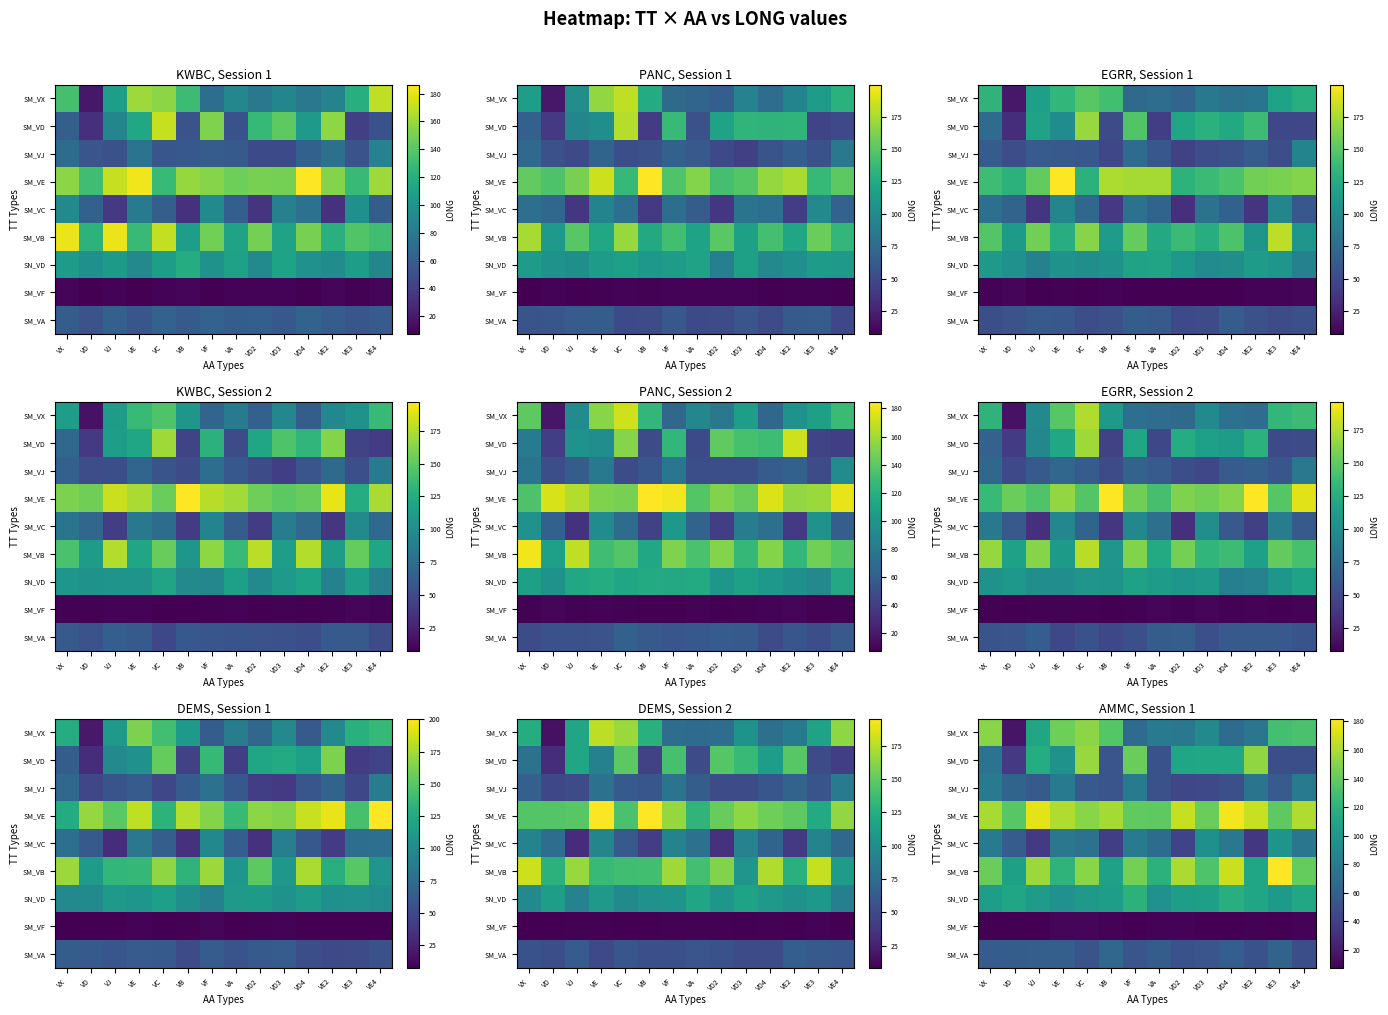

Is it true that SM_VE equals 45.1 at VB?

False